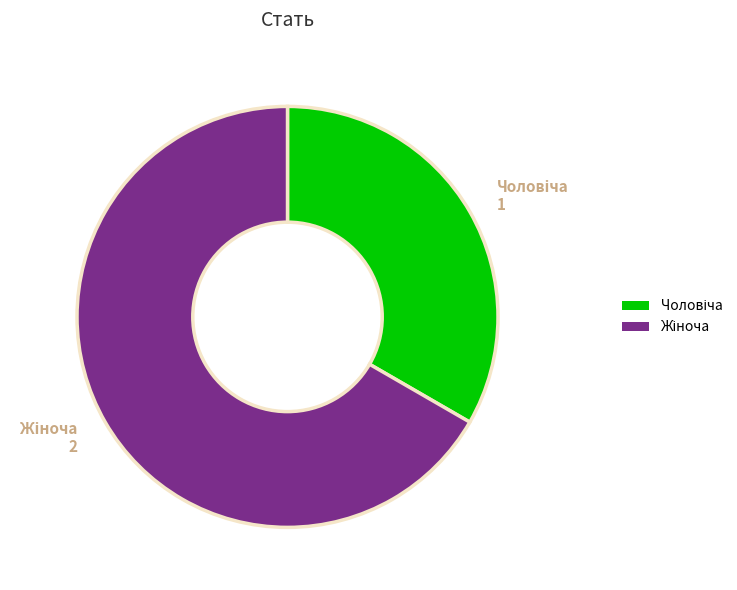

How many segments does this pie chart have?

2